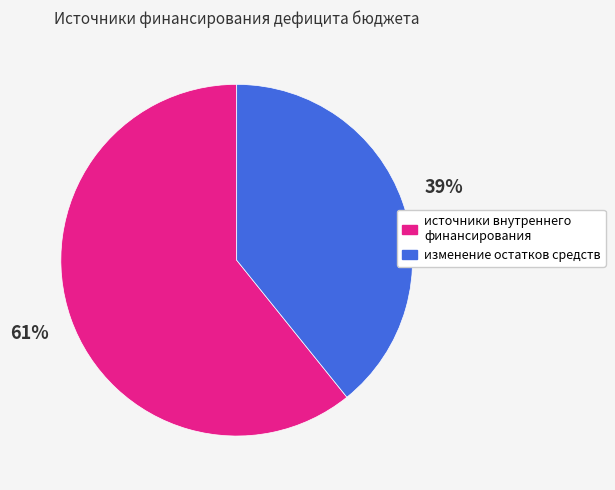

To the nearest percent, what portion does изменение остатков средств represent?

39%